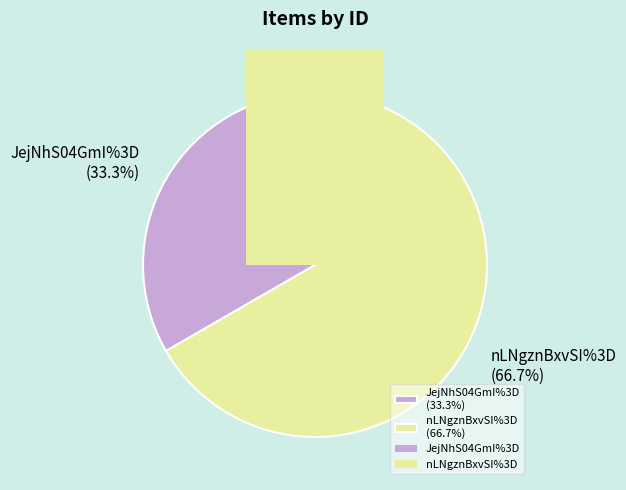

Between JejNhS04GmI%3D and nLNgznBxvSI%3D, which is larger?

nLNgznBxvSI%3D